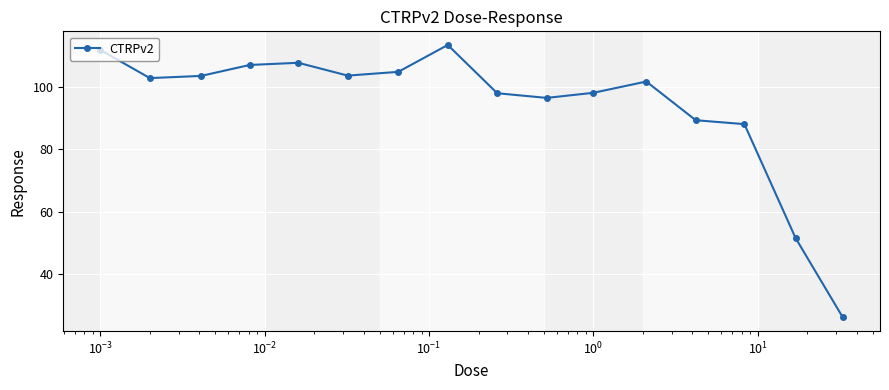

What is the greatest value displayed?

113.3